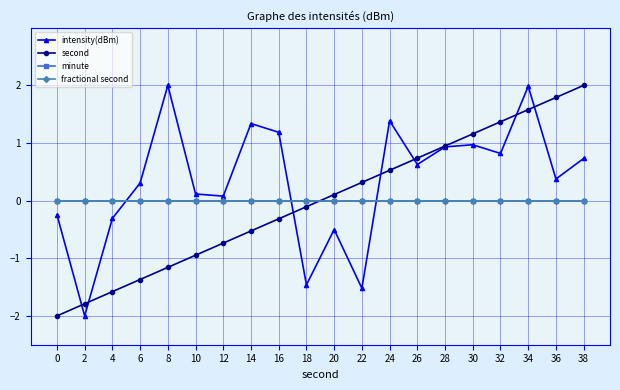

Is this an area chart (filled region under the line)?

No